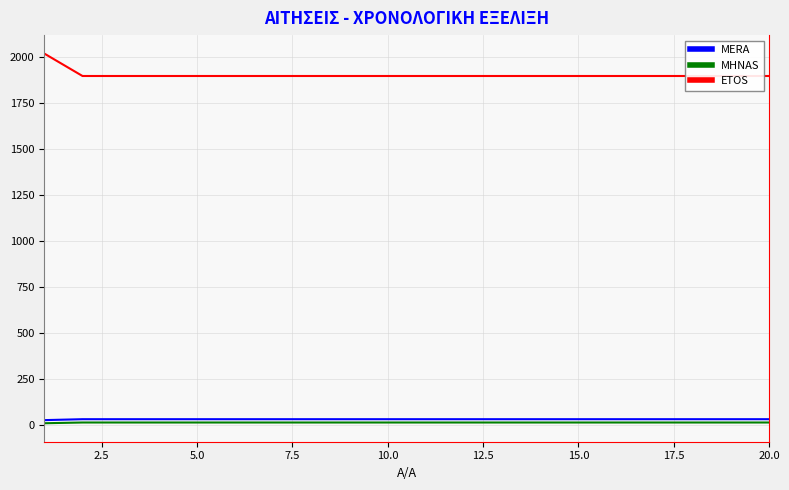

Which has a higher value, 10.0 or 20.0?

10.0